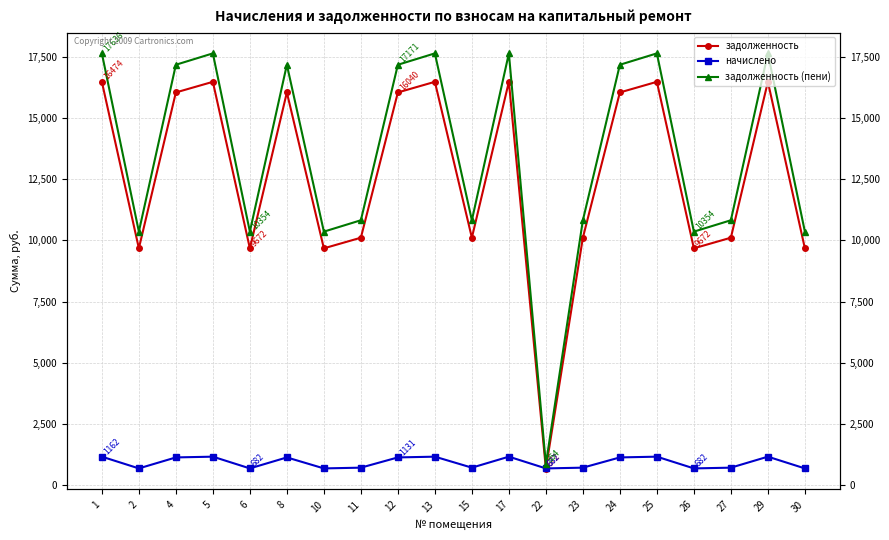

What is the value of the задолженность point at the 9th from the left?

16039.8